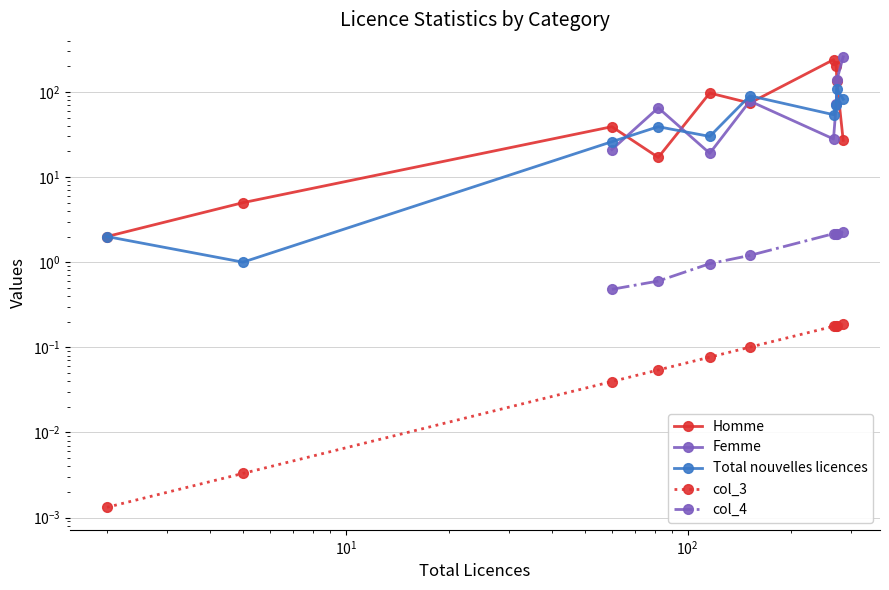

What is the maximum value for Homme?

239.0